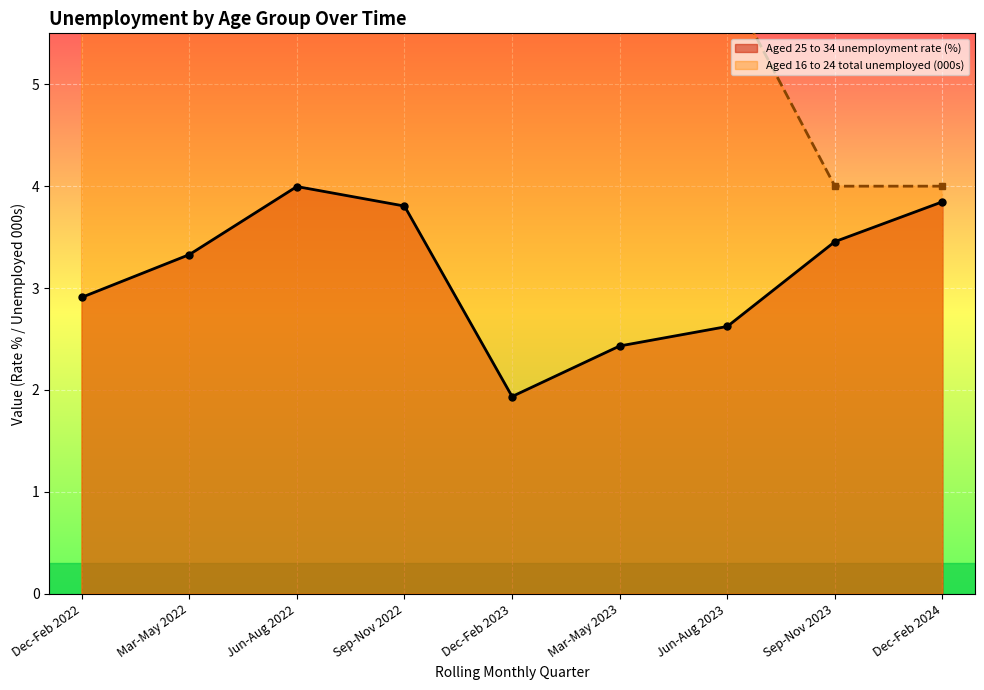

Which series has the widest spread of values?

Aged 16 to 24 total unemployed (000s)